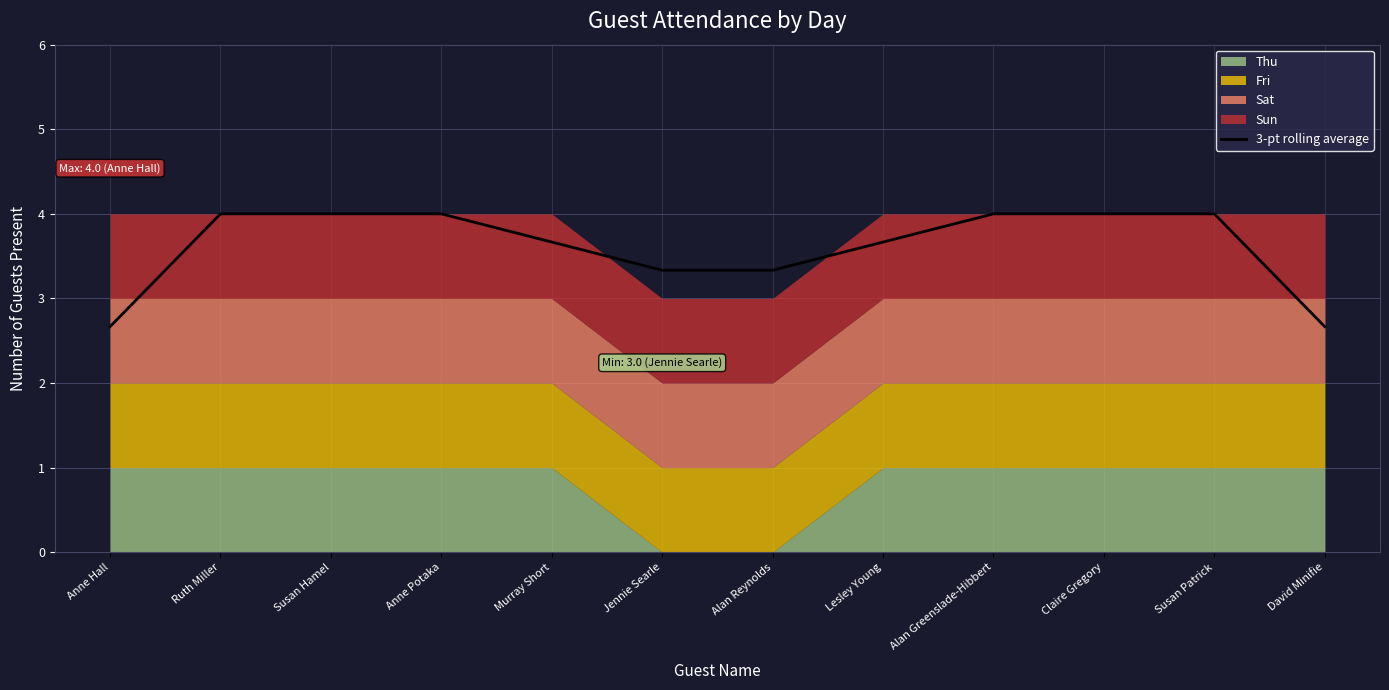

Does the chart display data point markers on the line(s)?

No